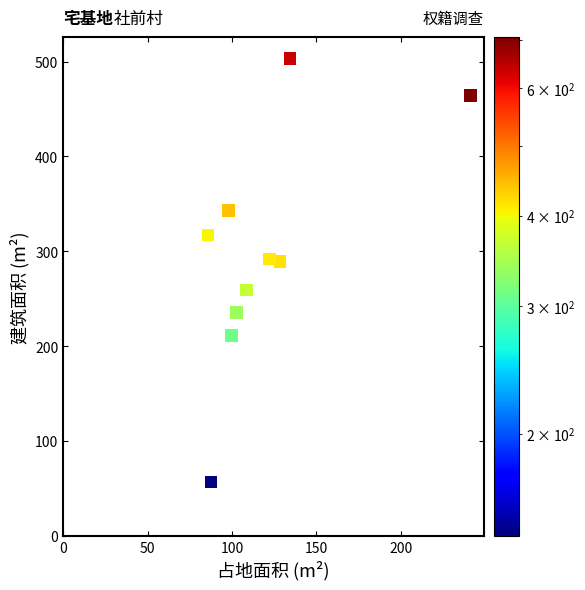

What is the range of X values (max minus min)?

155.4